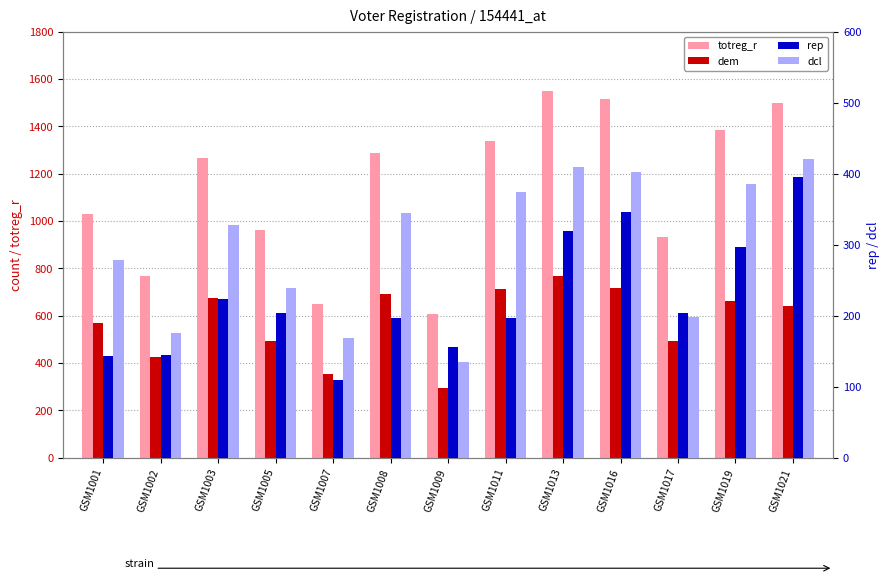

How many values in the totreg_r series are below 1267?

6